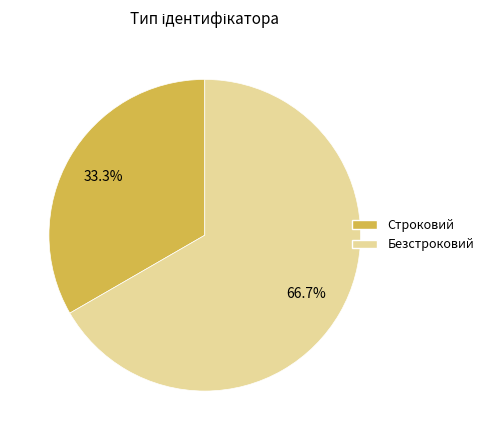

To the nearest percent, what is the difference between the largest and smallest slice percentages?

33%